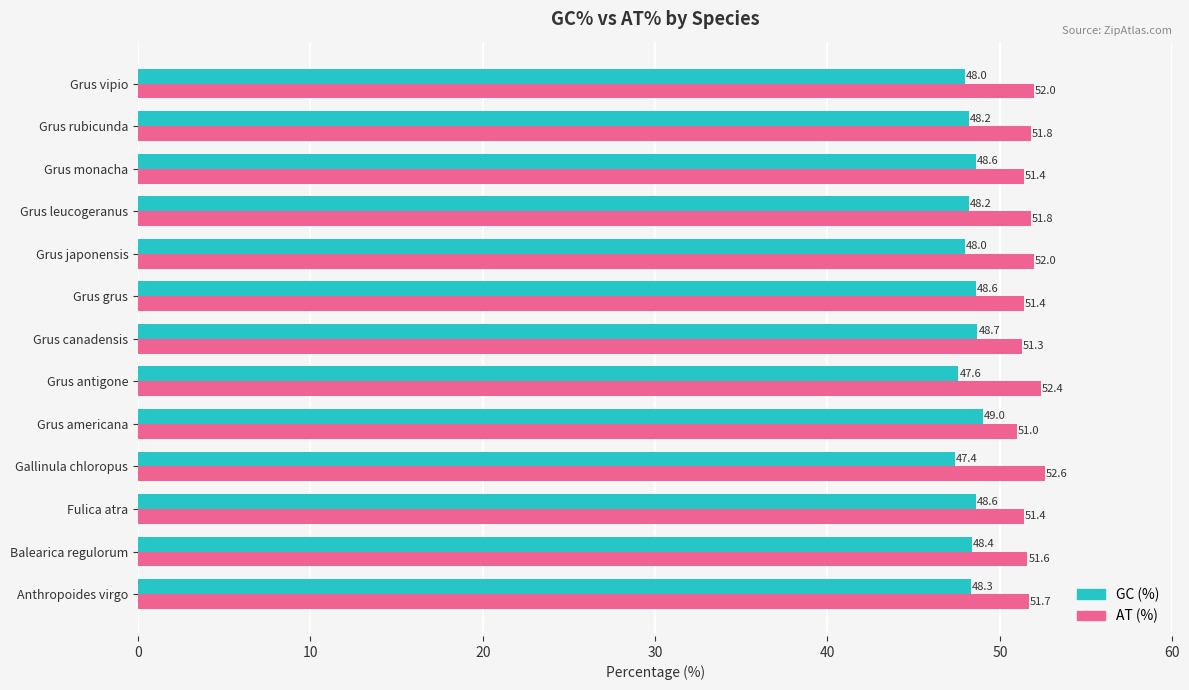

What is the minimum value for AT (%)?

51.0